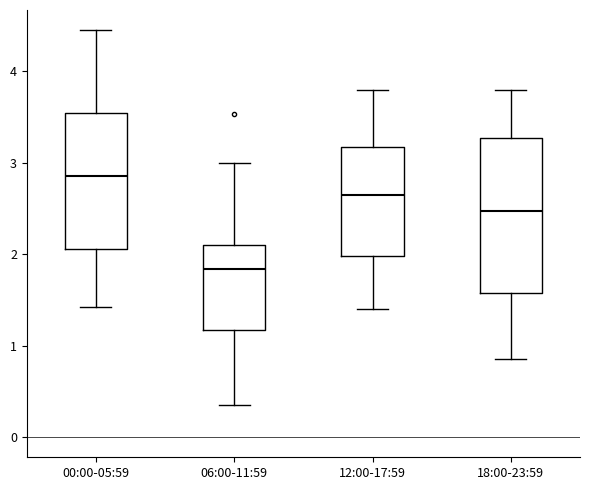

Reading left to right, read every box against the y-axis: the position of its median line, the range the box covers, and the ends of its whiskers. The values are not printed on the chart, so give them approximately, as read against the axis.

00:00-05:59: median 2.9, box 2.1 to 3.5, whiskers 1.4 to 4.5
06:00-11:59: median 1.8, box 1.2 to 2.1, whiskers 0.4 to 3.0
12:00-17:59: median 2.7, box 2.0 to 3.2, whiskers 1.4 to 3.8
18:00-23:59: median 2.5, box 1.6 to 3.3, whiskers 0.9 to 3.8